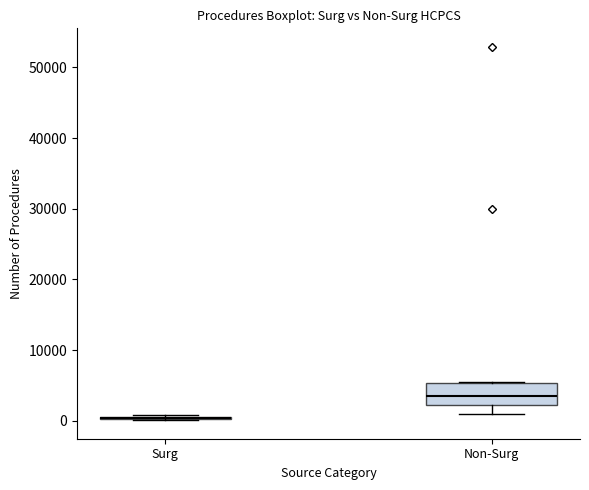

Which box is the tallest, from its lower edge to its upper edge?

Non-Surg